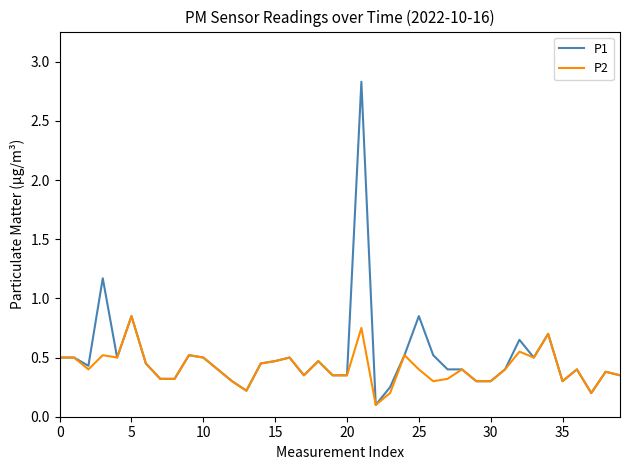

What is the greatest value displayed?

2.8